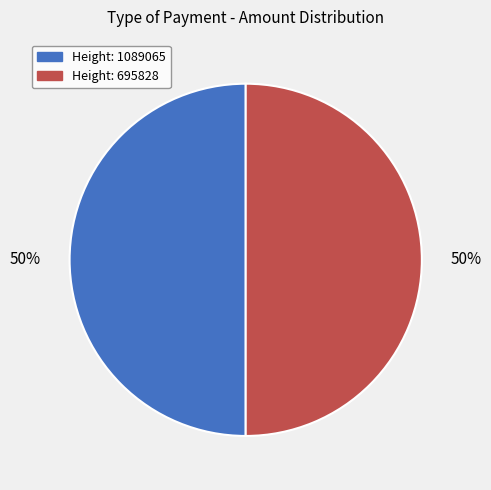

The Height: 1089065 slice represents 50% of the pie. True or false?

True